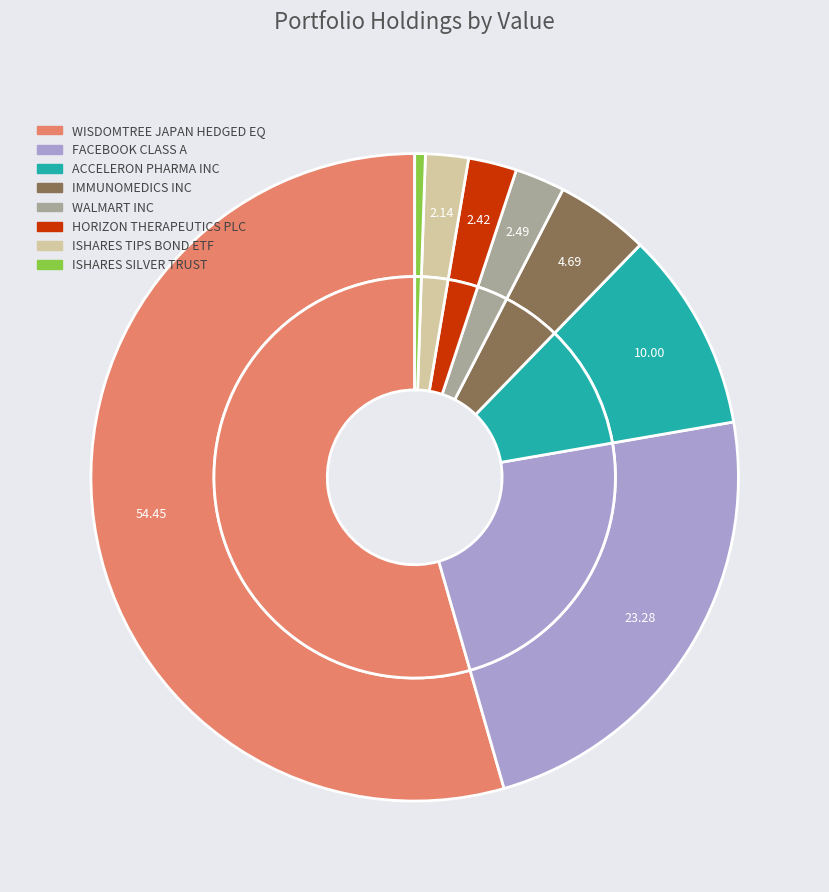

Which category has the biggest portion of the pie?

WISDOMTREE JAPAN HEDGED EQ